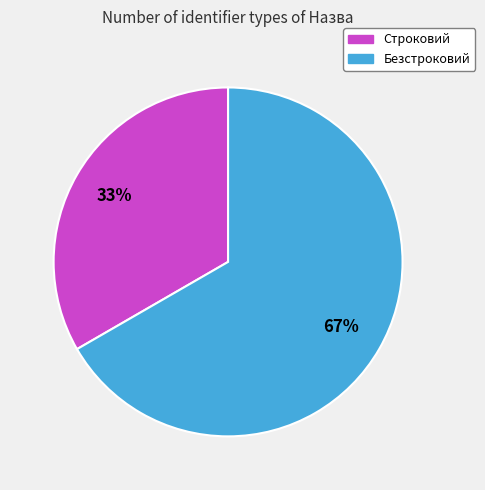

What is the largest slice in the pie chart?

Безстроковий